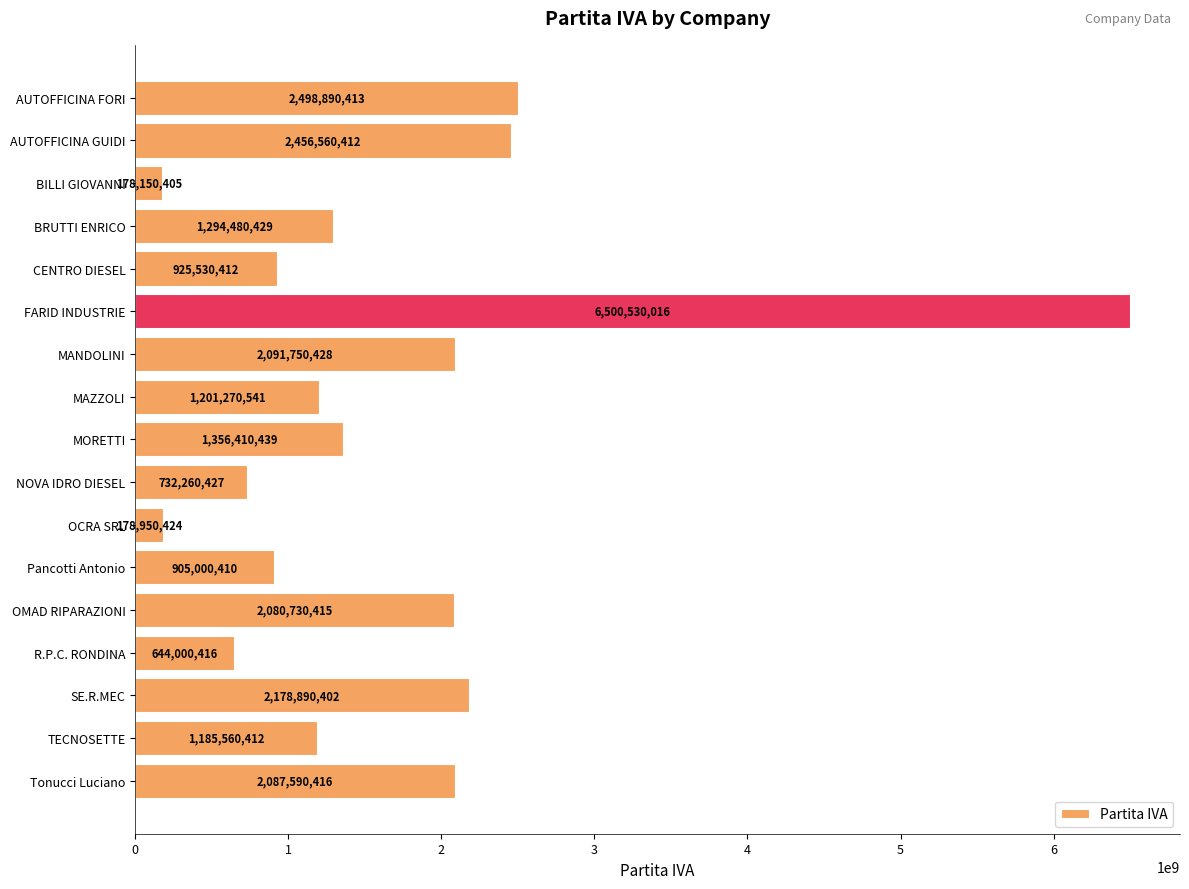

The chart shows a value of 2091750428 at MANDOLINI. True or false?

True